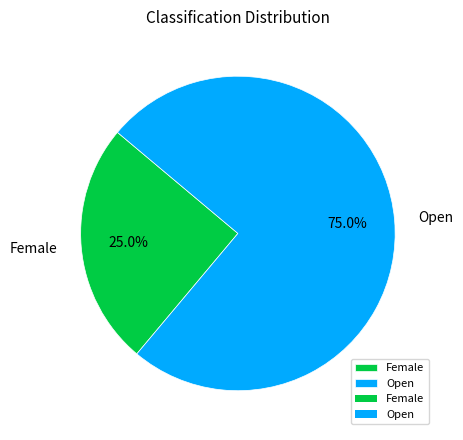

How much of the chart is everything except Female?

75.0%